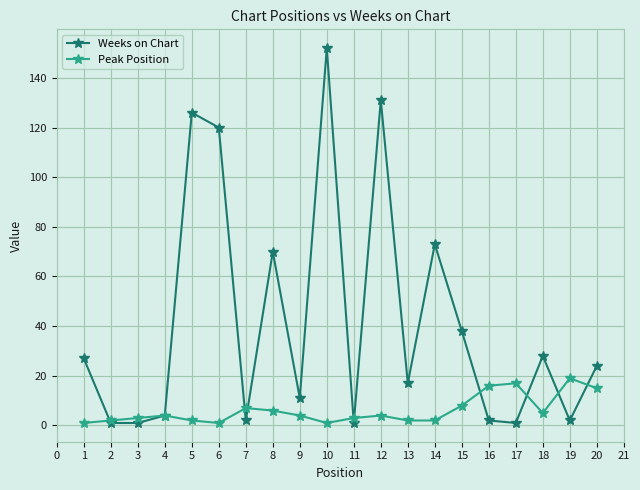

At 16, list the series in order from smallest to largest.

Weeks on Chart, Peak Position